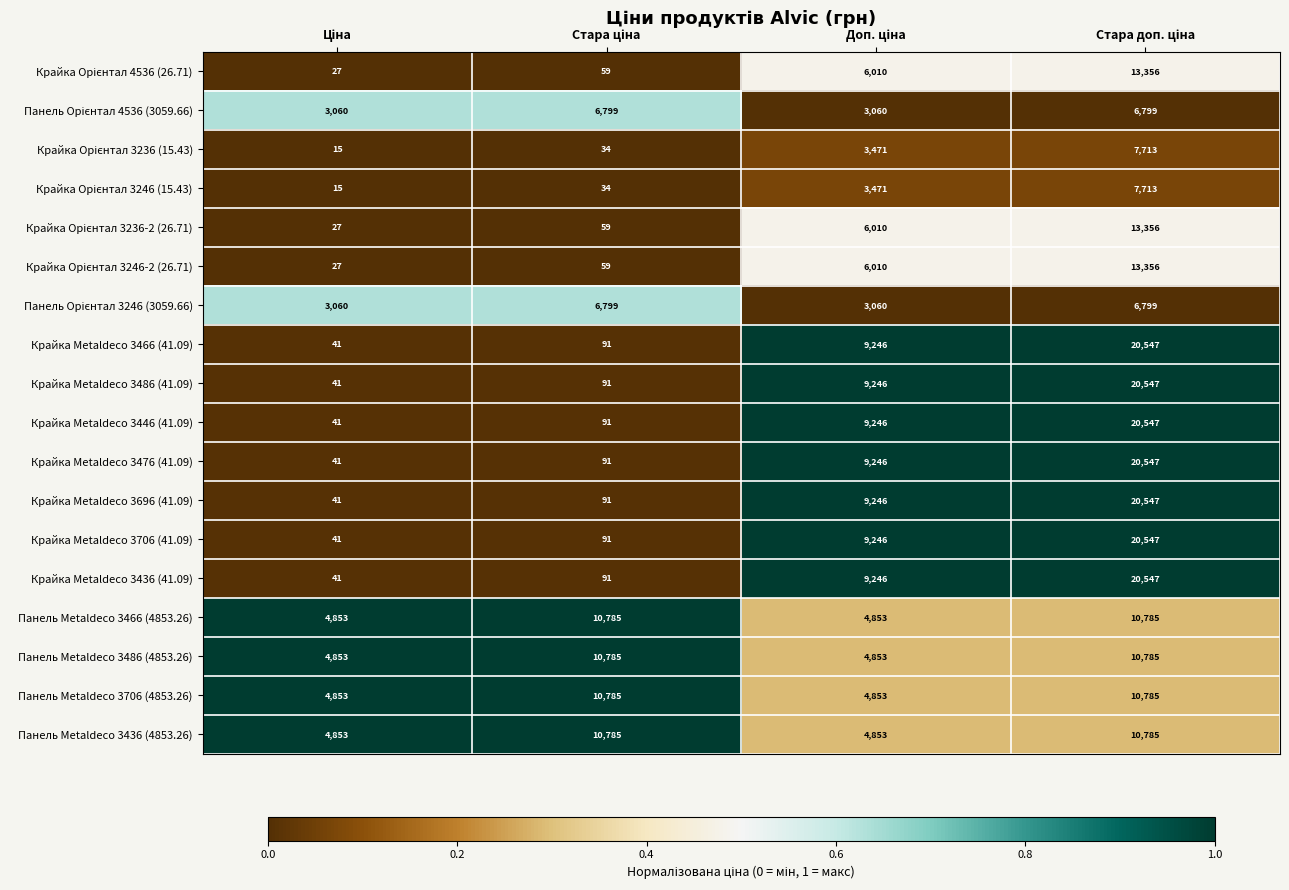

How many Панель Metaldeco 3466 (4853.26) values are between 4853 and 10785?

4